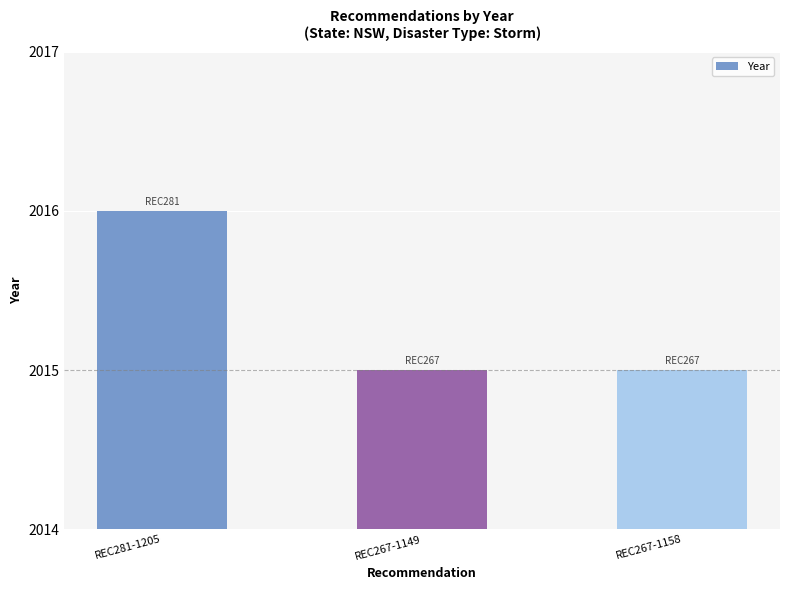

What is the change in value from REC281-1205 to REC267-1158?

-1